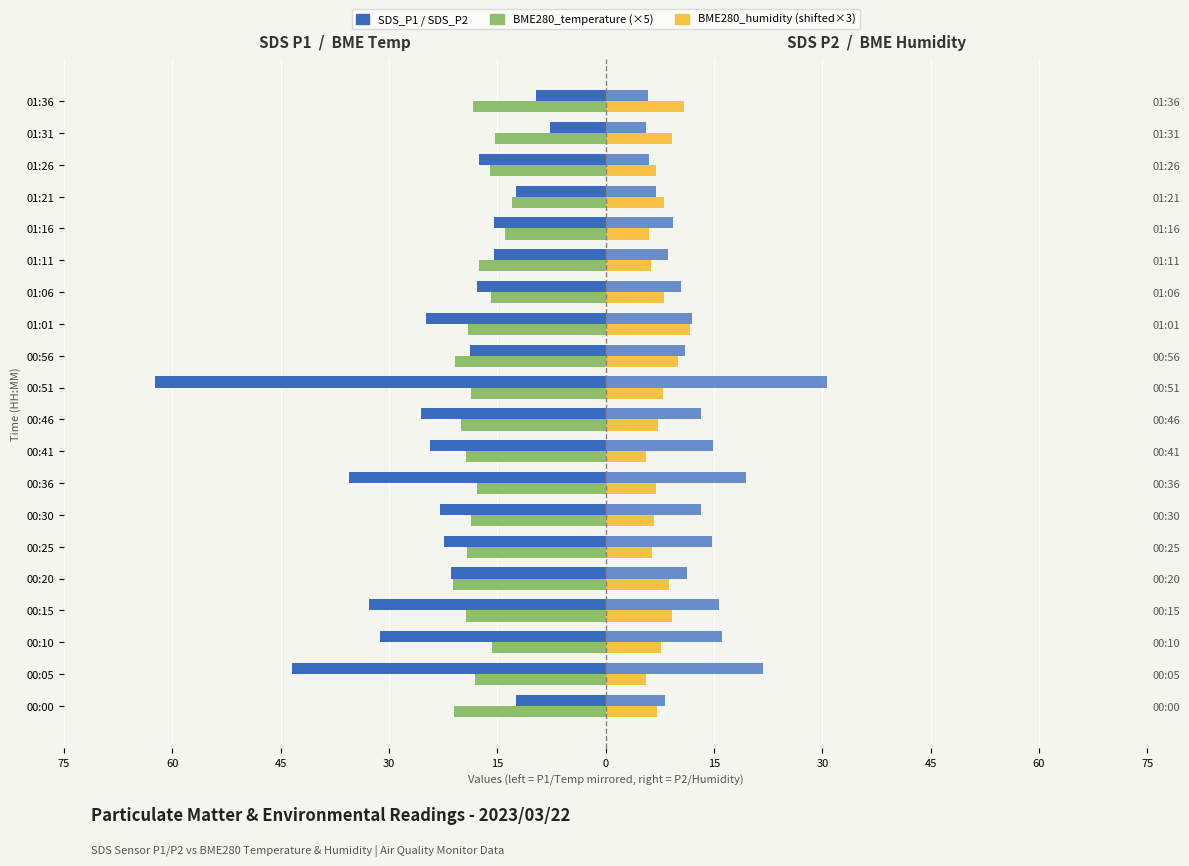

What is the total value across all series at 15?

-22.6